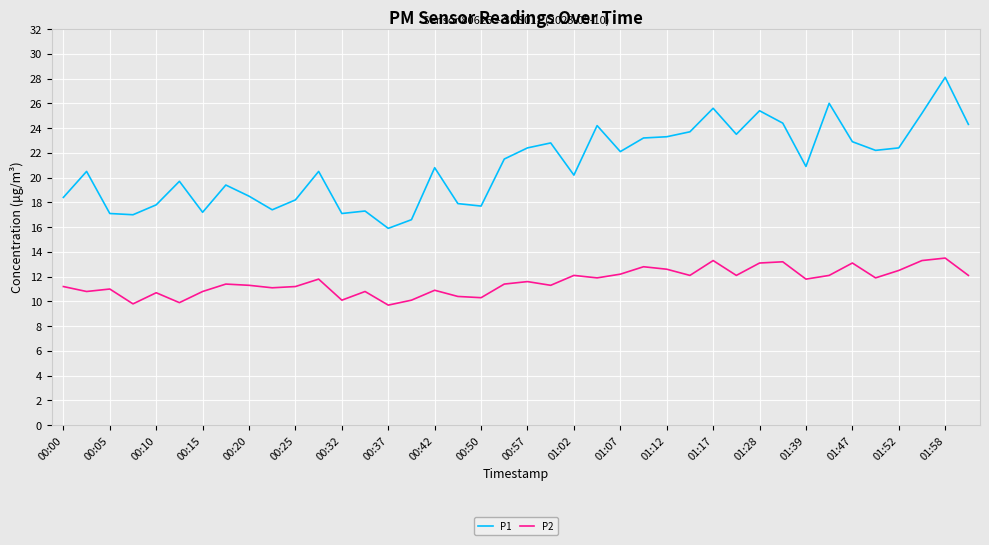

What is the maximum value shown in the chart?

28.1